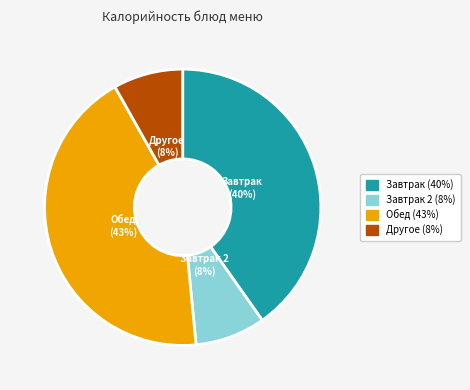

To the nearest percent, what is the difference between the largest and smallest slice percentages?

35%